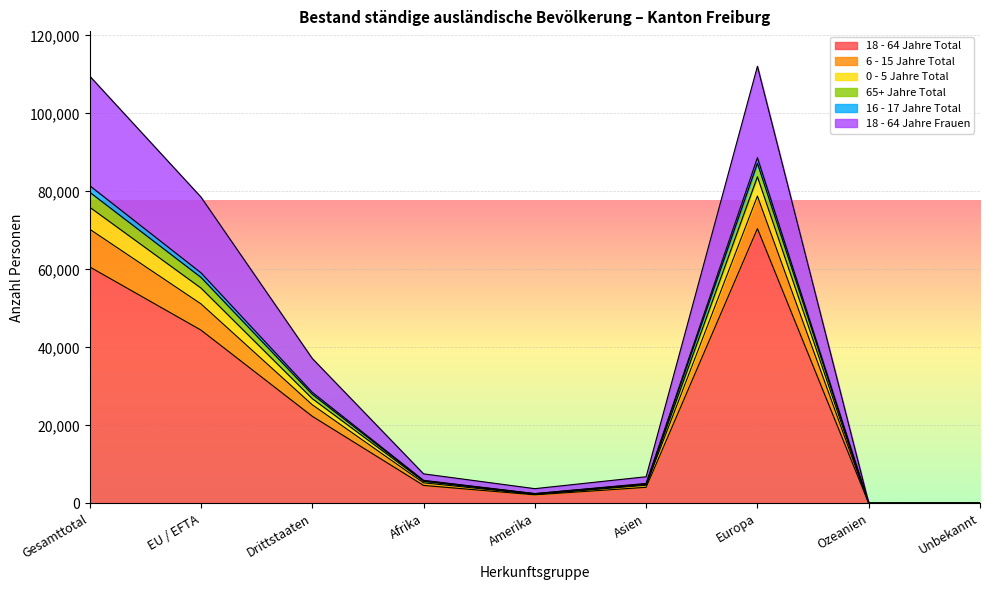

Which label corresponds to the smallest value in the chart?

Ozeanien